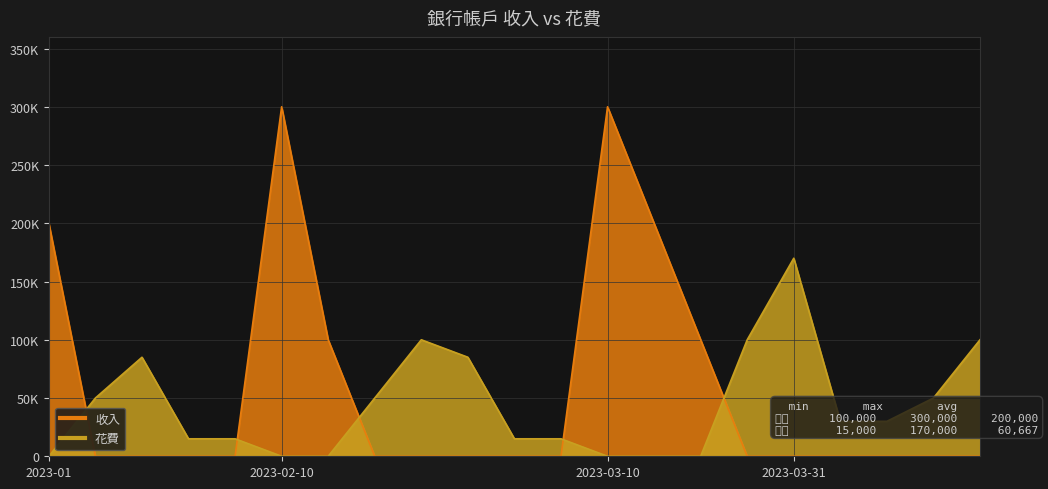

Where is 花費 nearest to the value 85000?

2023-01-31(2)